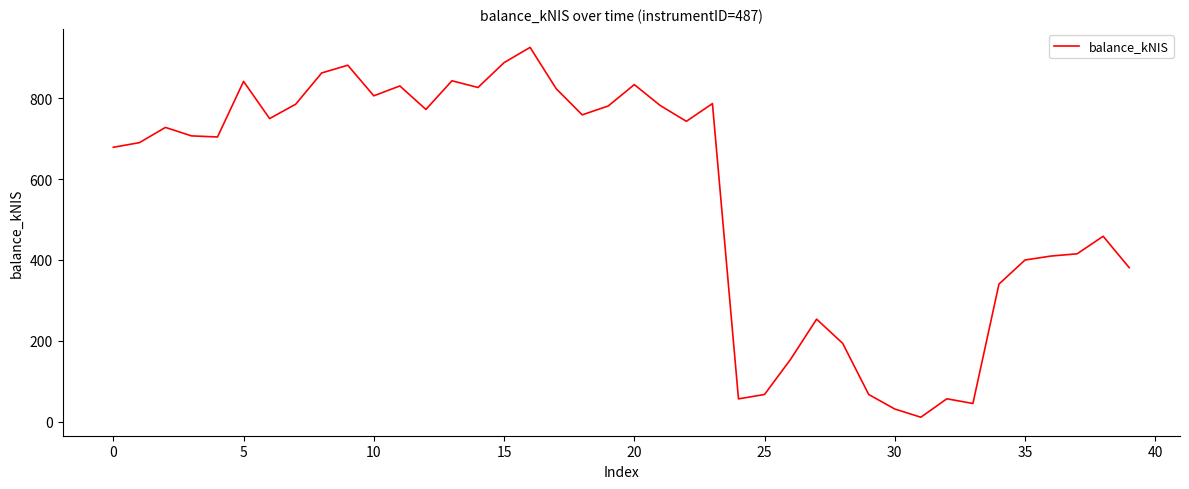

What is the difference between the maximum and minimum values?

914.2